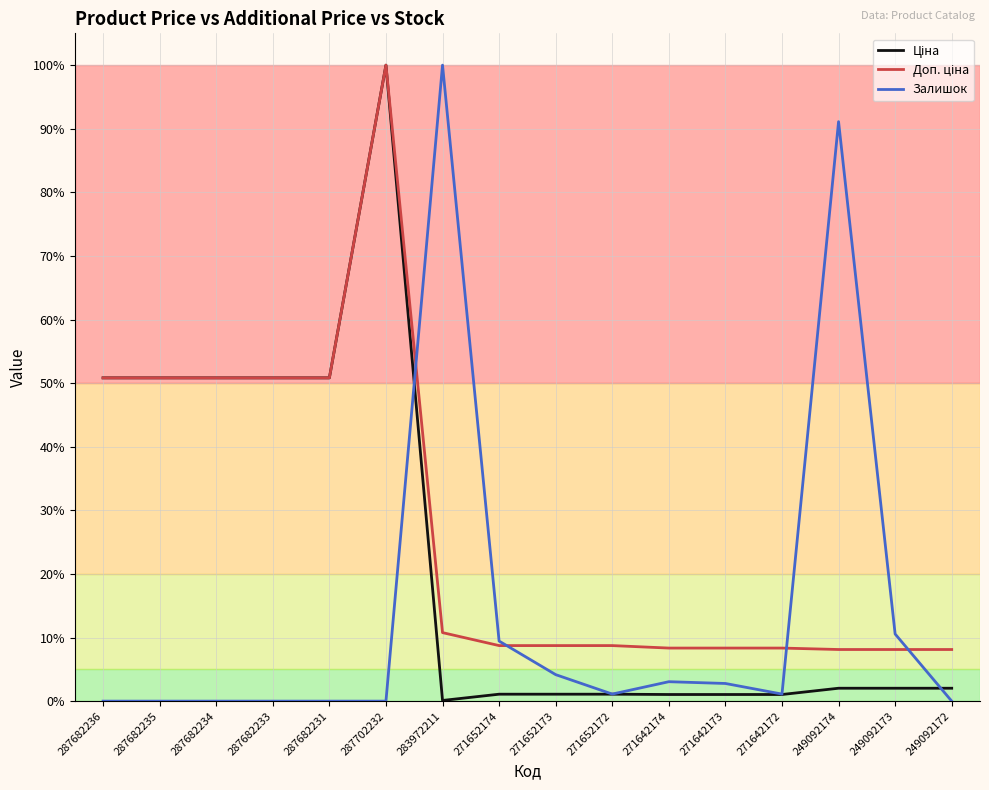

True or false: Доп. ціна and Ціна intersect in this chart.

False